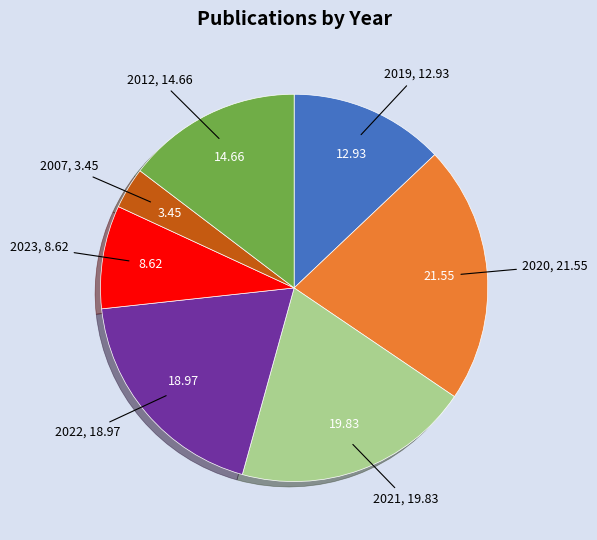

Do 2007 and 2021 together represent more than half of the pie?

No